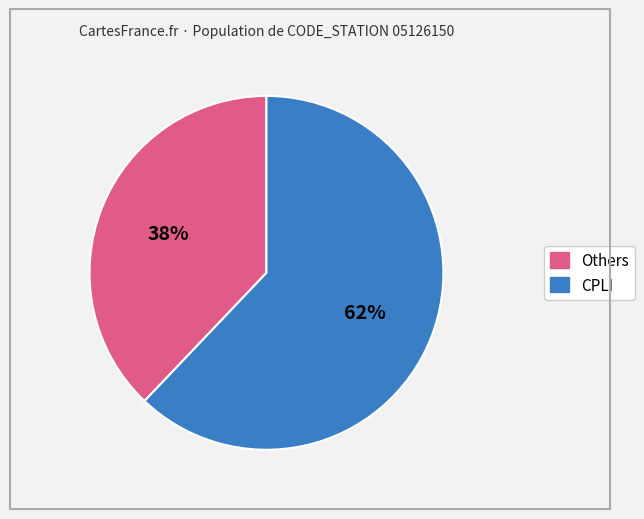

To the nearest percent, what is the difference between the largest and smallest slice percentages?

24%